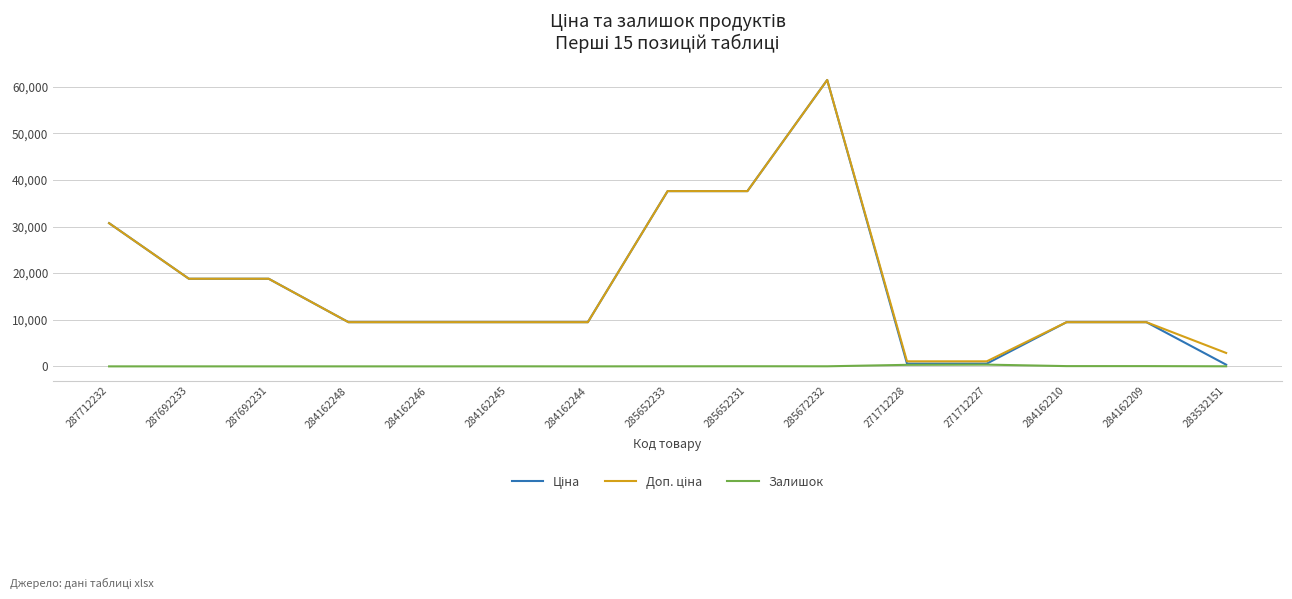

Which label corresponds to the largest value in the chart?

285672232